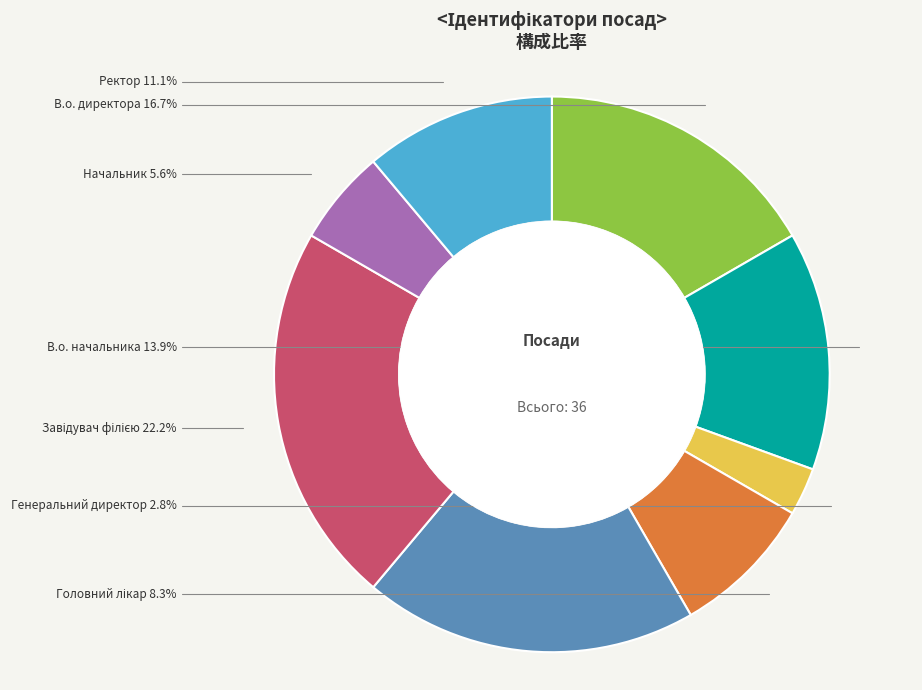

Is it true that Генеральний директор is 3% of the pie?

True